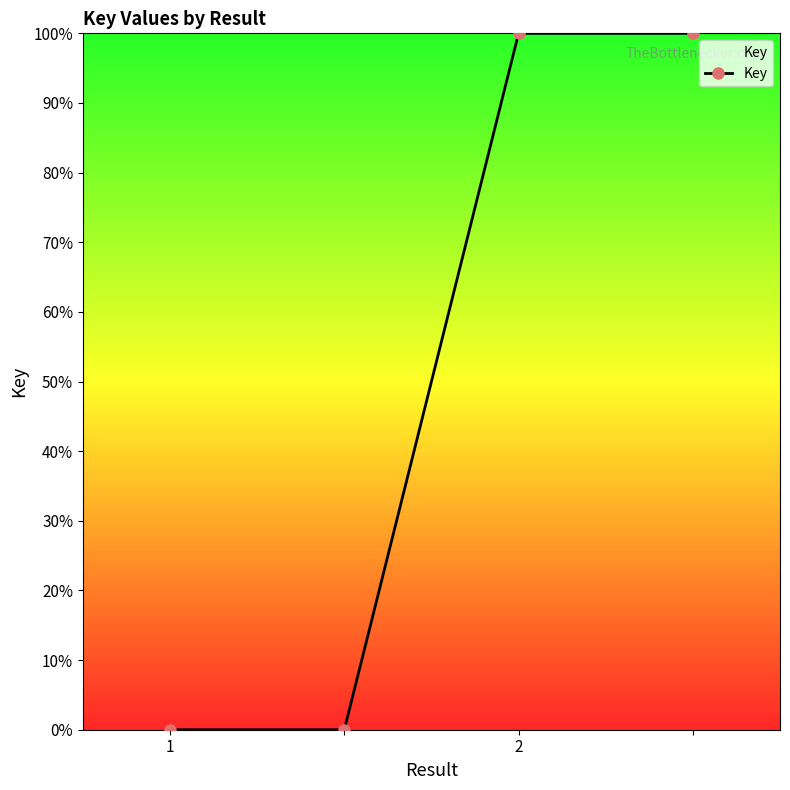

True or false: there are more than 1 points higher than both neighbors.

False